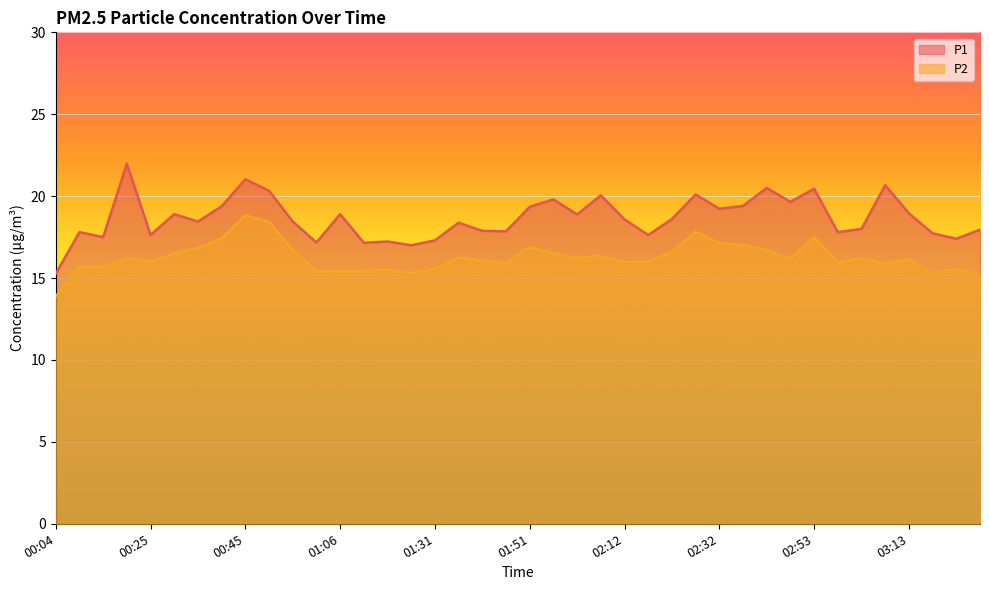

How many values in the P2 series exceed 16?

23